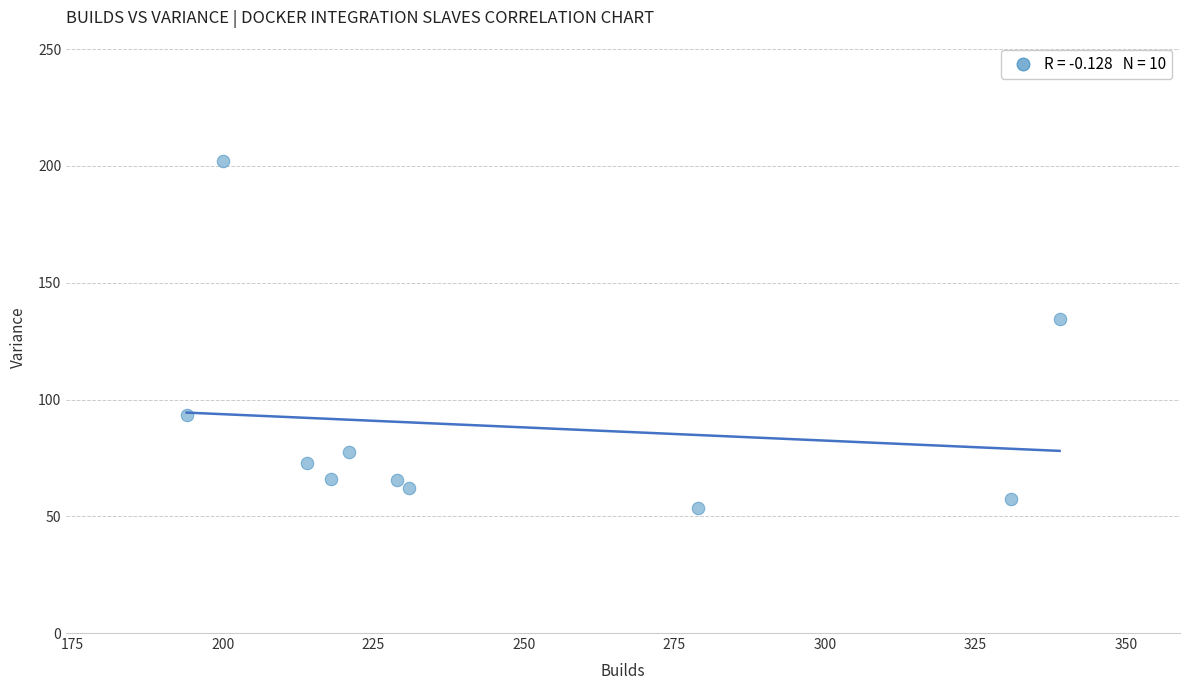

What Y value in the scatter plot is closest to 127?

134.7